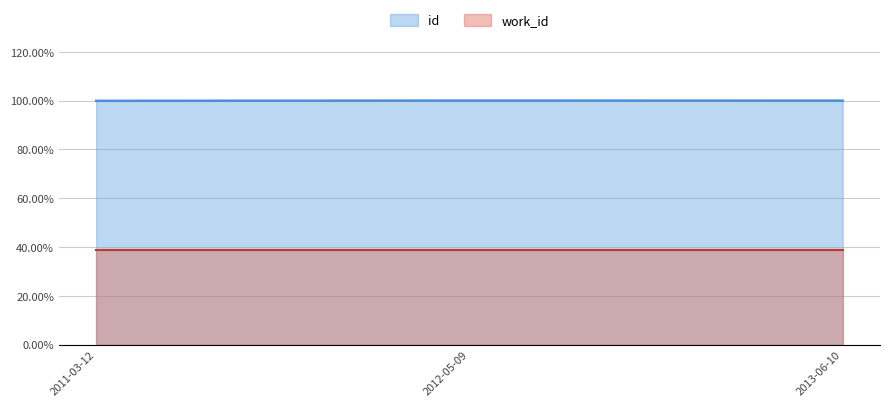

At which category does the chart reach its minimum across all series?

2011-03-12